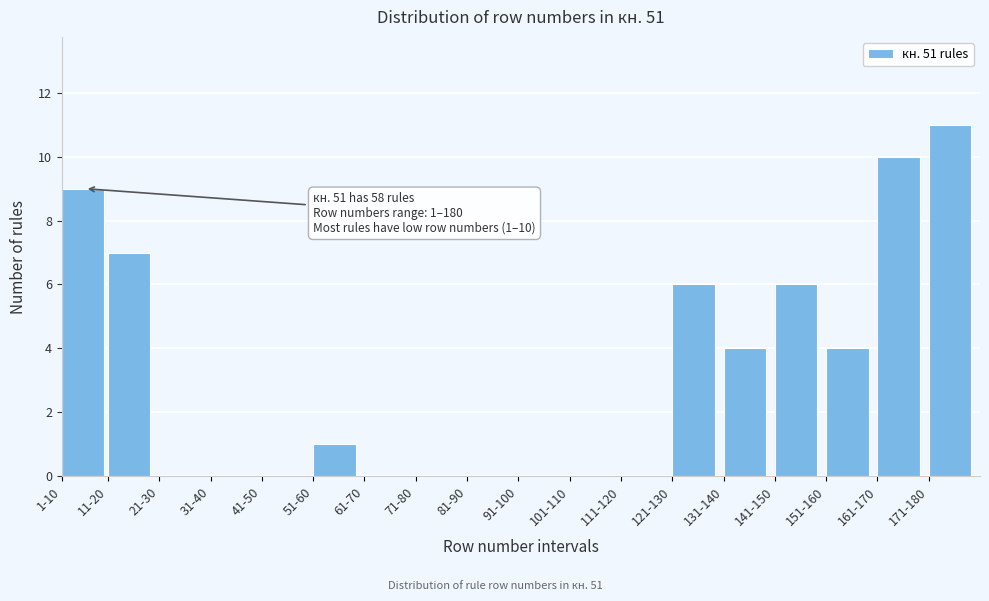

Reading left to right, what are all the values shown in this chart?

1-10=9	11-20=7	21-30=0	31-40=0	41-50=0	51-60=1	61-70=0	71-80=0	81-90=0	91-100=0	101-110=0	111-120=0	121-130=6	131-140=4	141-150=6	151-160=4	161-170=10	171-180=11